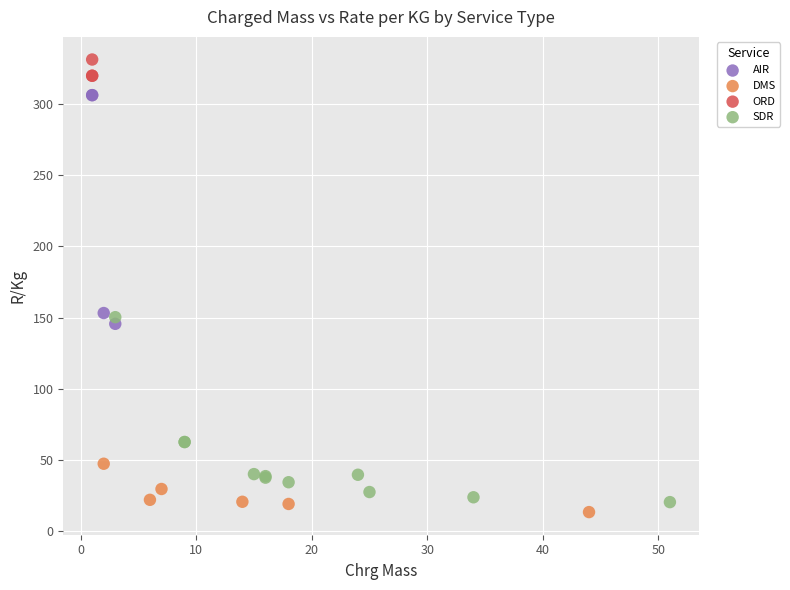

Which series has the largest Y range (max minus min)?

AIR